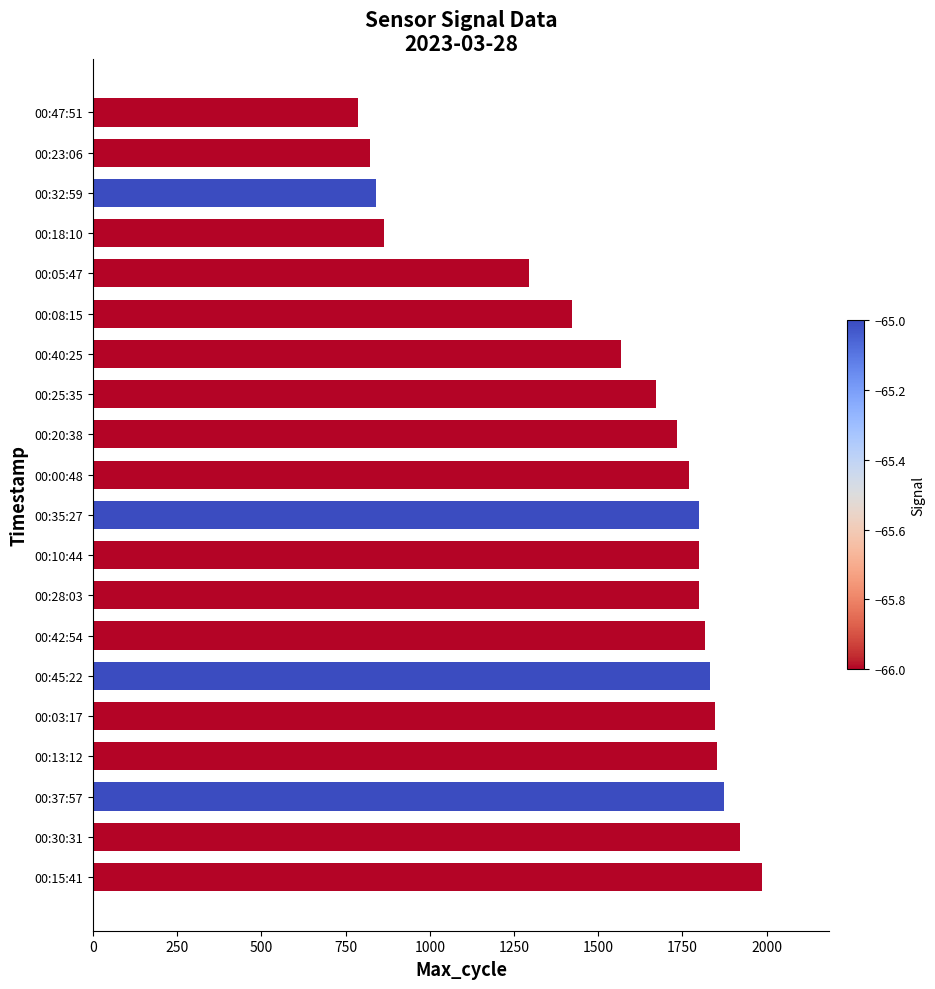

Between 00:40:25 and 00:00:48, which is larger?

00:00:48